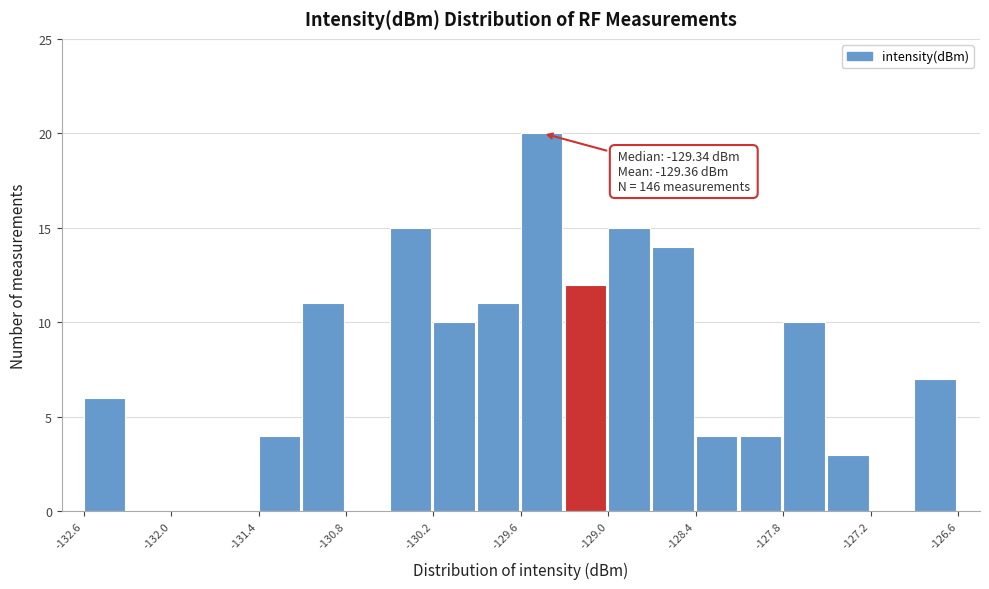

Read against the x-axis, roughly where is the centre of the tallest bar?

-129.5